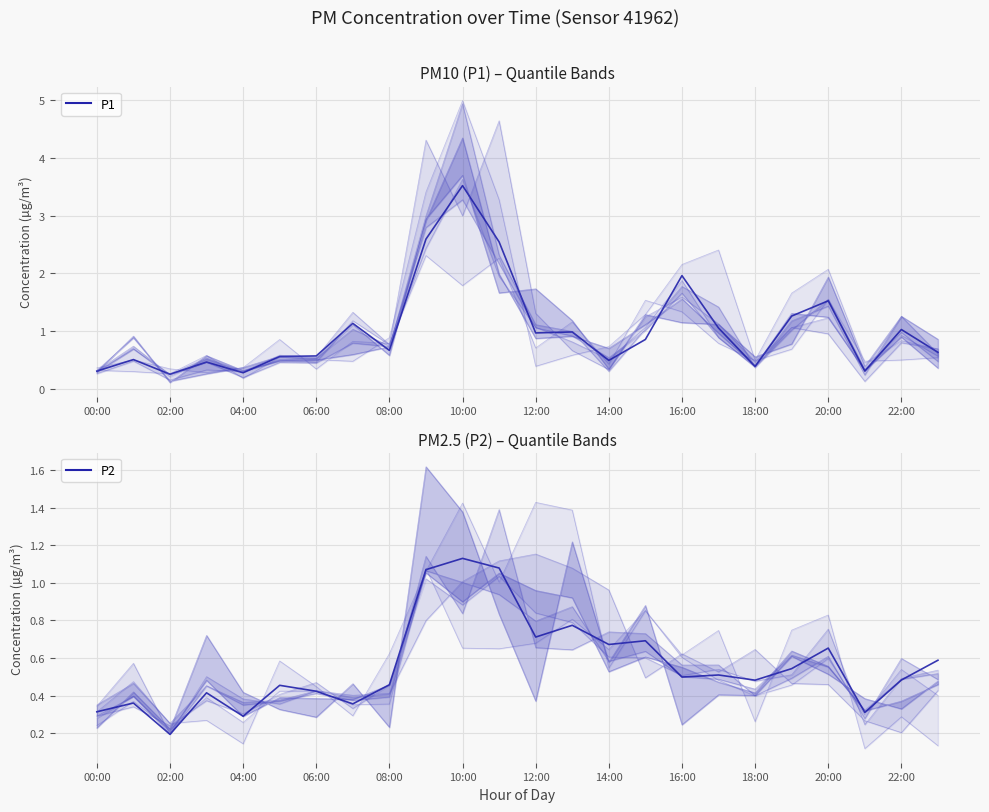

Between 16:00 and 17, which series saw the biggest shift?

P1